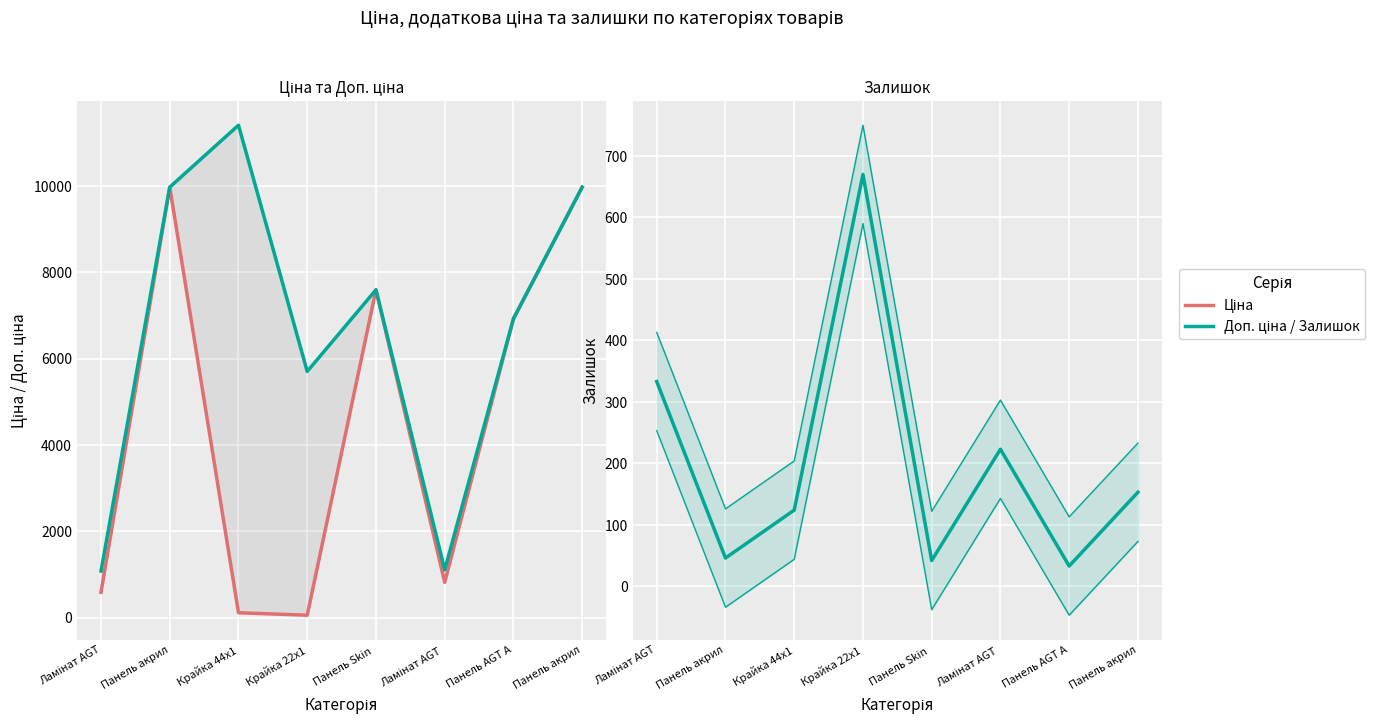

What is the minimum value for Доп. ціна?

1081.7